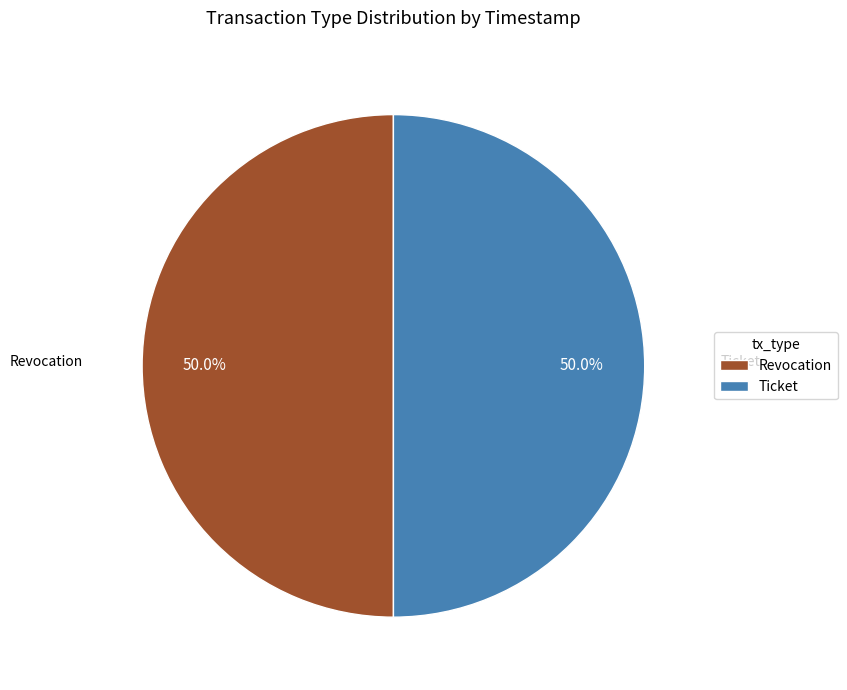

How much of the chart is everything except Revocation?

50.0%